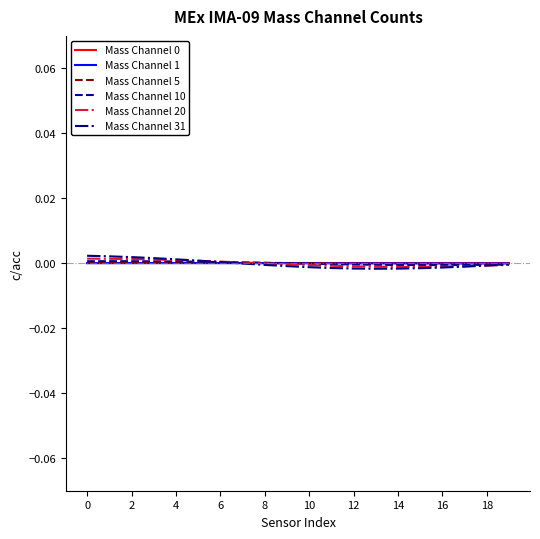

Does the chart display data point markers on the line(s)?

No